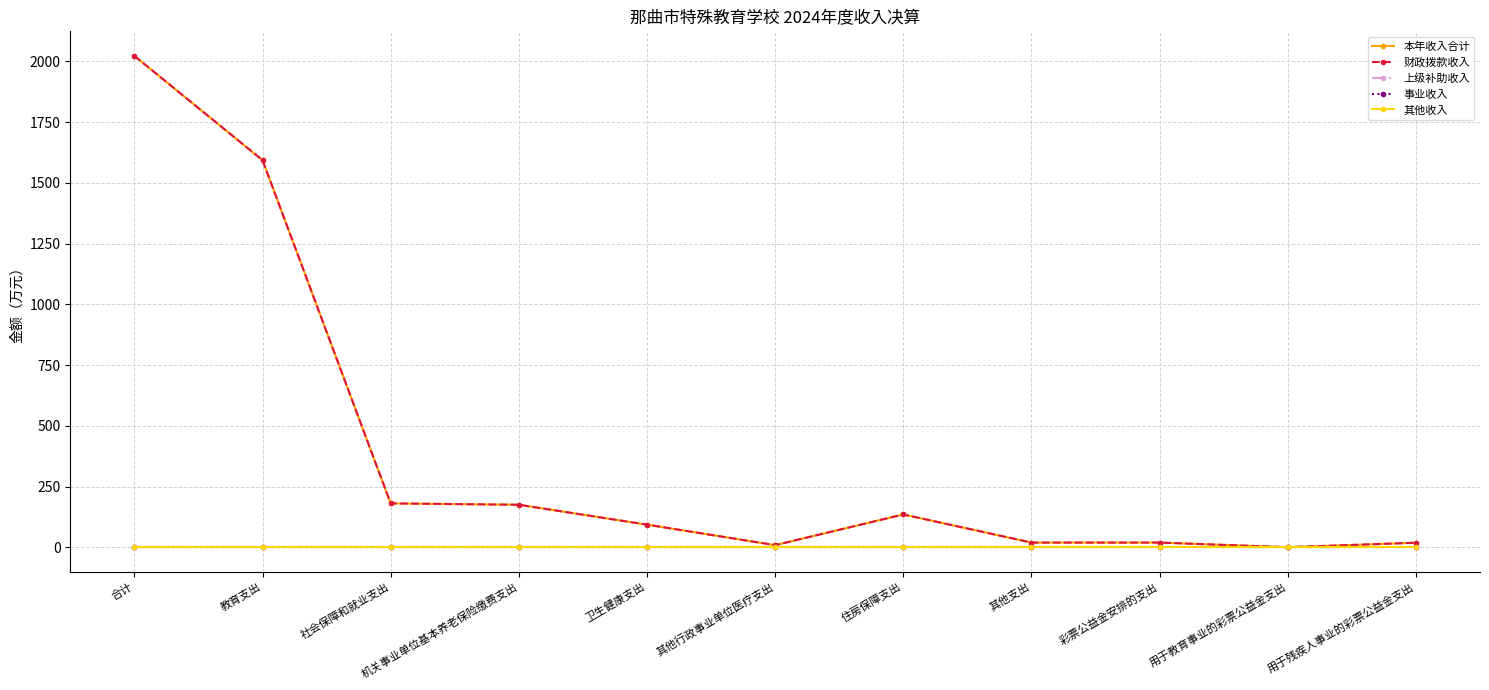

Is this an area chart (filled region under the line)?

No